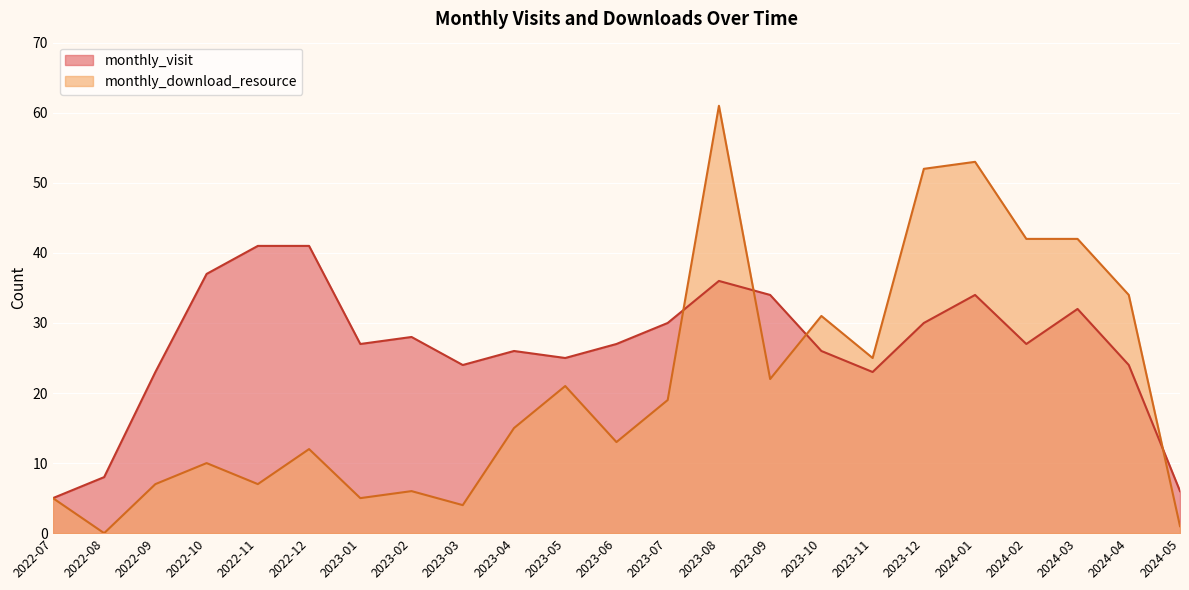

Reading right to left, what are all the values shown in this chart?

monthly_visit: 2024-05=6	2024-04=24	2024-03=32	2024-02=27	2024-01=34	2023-12=30	2023-11=23	2023-10=26	2023-09=34	2023-08=36	2023-07=30	2023-06=27	2023-05=25	2023-04=26	2023-03=24	2023-02=28	2023-01=27	2022-12=41	2022-11=41	2022-10=37	2022-09=23	2022-08=8	2022-07=5
monthly_download_resource: 2024-05=1	2024-04=34	2024-03=42	2024-02=42	2024-01=53	2023-12=52	2023-11=25	2023-10=31	2023-09=22	2023-08=61	2023-07=19	2023-06=13	2023-05=21	2023-04=15	2023-03=4	2023-02=6	2023-01=5	2022-12=12	2022-11=7	2022-10=10	2022-09=7	2022-08=0	2022-07=5